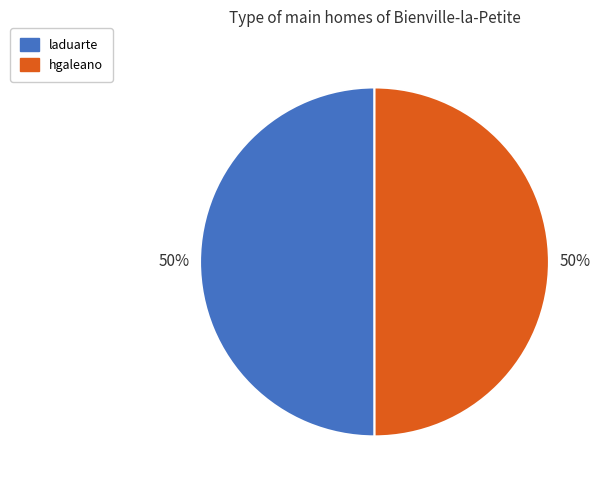

The hgaleano slice represents 64% of the pie. True or false?

False